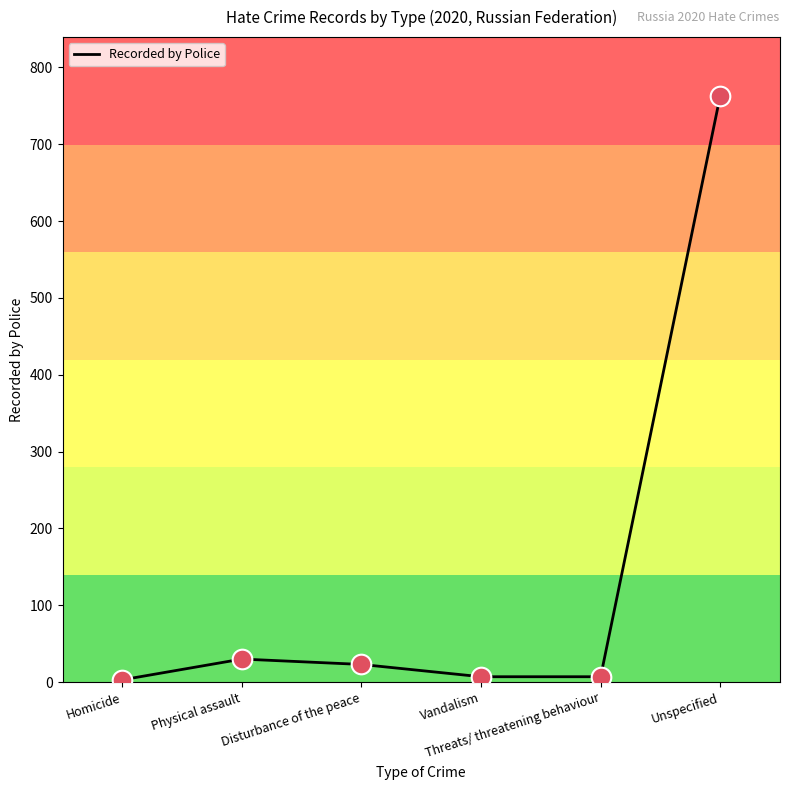

What is the ratio of the value at Vandalism to the value at Disturbance of the peace?

0.3